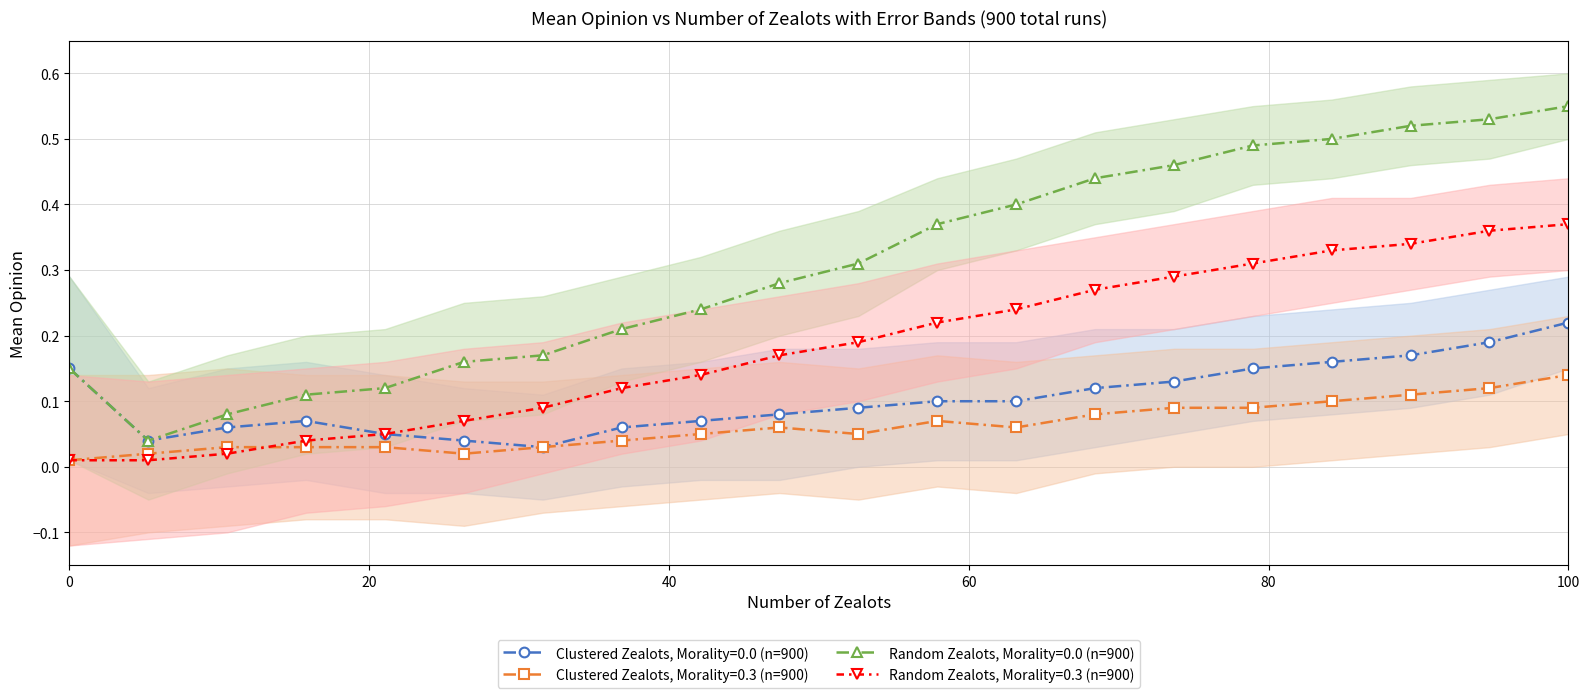

Between 福島県 and 秋田県, which is larger?

秋田県